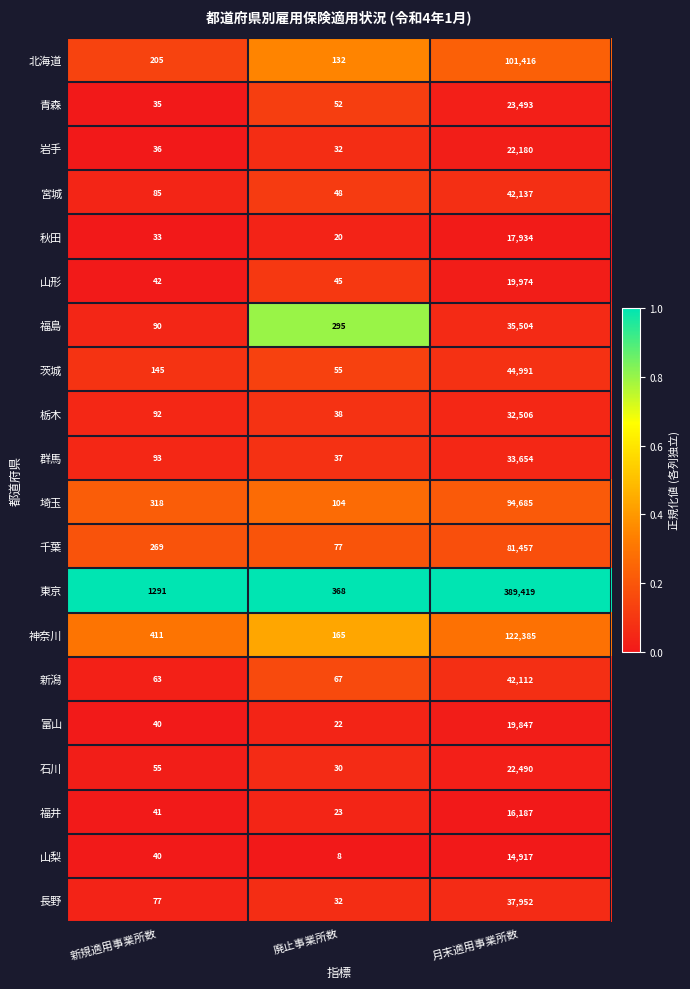

What is the greatest value displayed?

389419